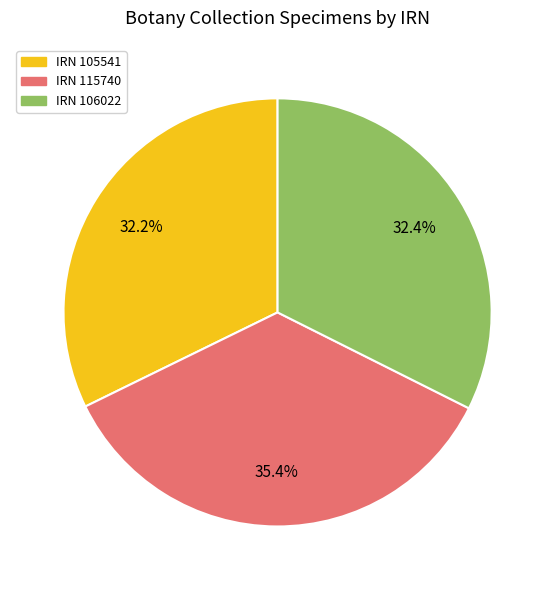

Does any single category account for the majority?

No